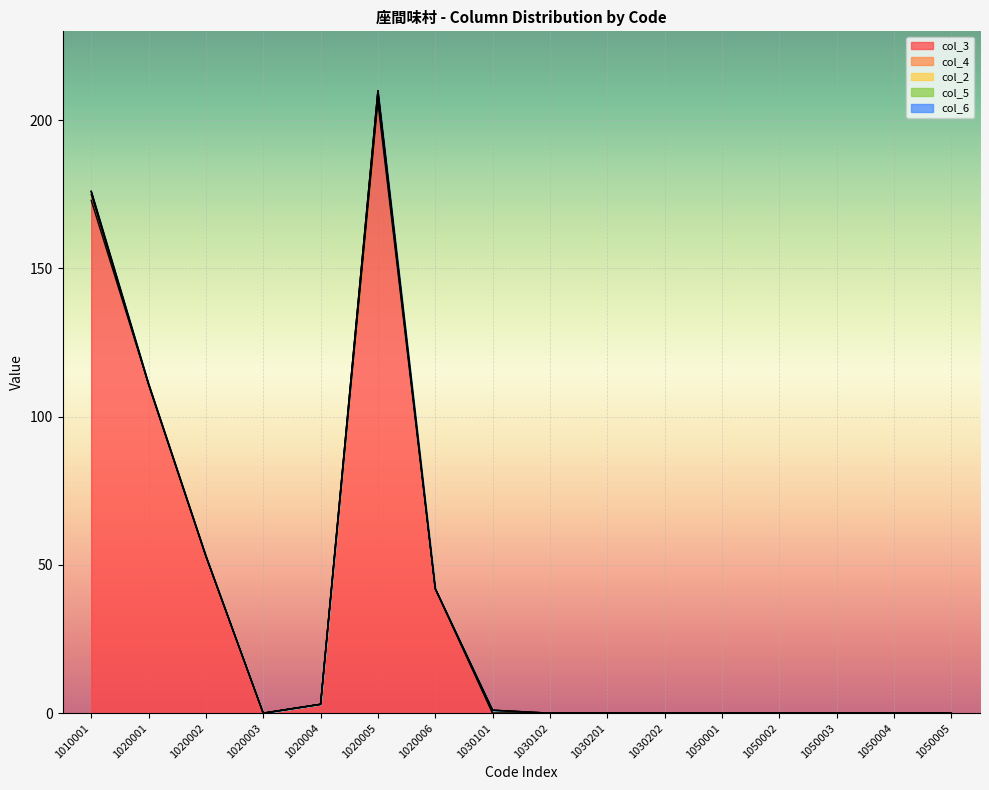

Reading left to right, what are all the values shown in this chart?

col_3: 173	111	53	0	3	206	42	0	0	0	0	0	0	0	0	0
col_4: 2	0	0	0	0	2	0	0	0	0	0	0	0	0	0	0
col_2: 1	0	0	0	0	2	0	1	0	0	0	0	0	0	0	0
col_5: 0	0	0	0	0	0	0	0	0	0	0	0	0	0	0	0
col_6: 0	0	0	0	0	0	0	0	0	0	0	0	0	0	0	0